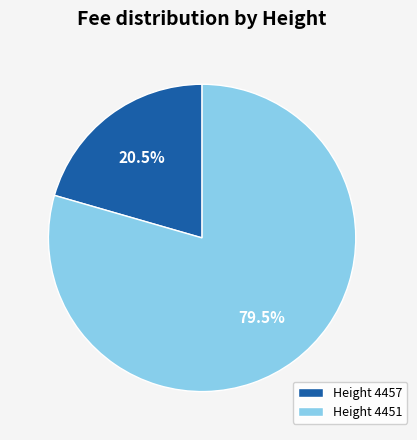

How many segments does this pie chart have?

2